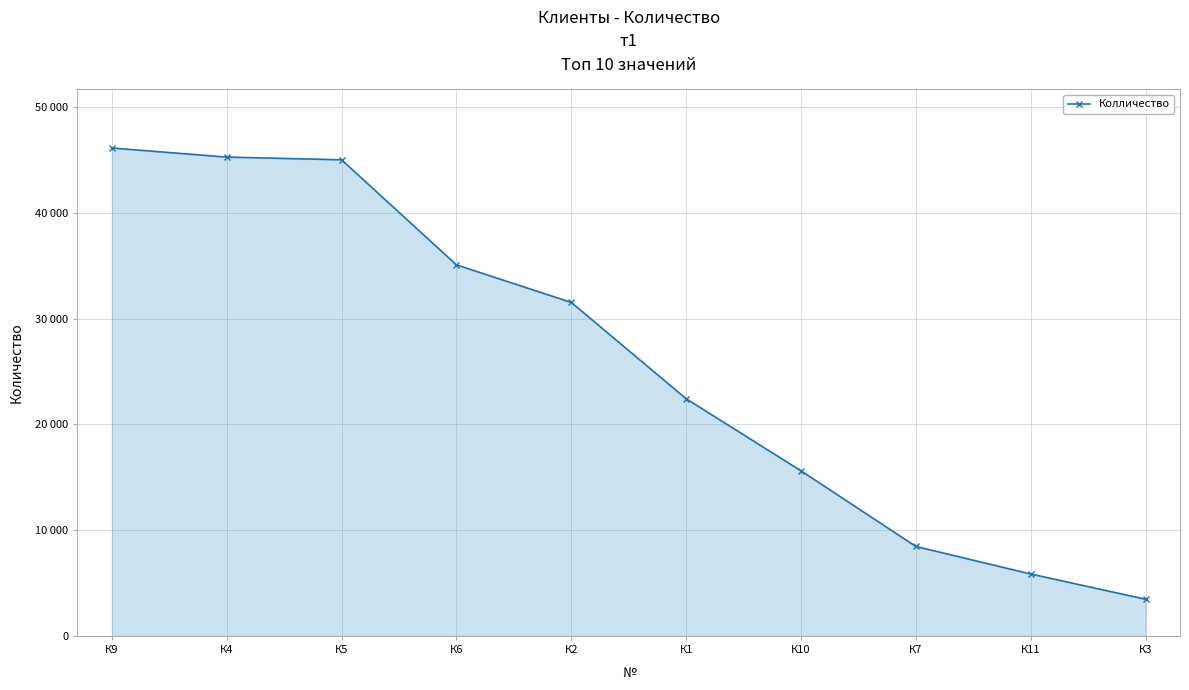

The chart shows a value of 35096 at К6. True or false?

True